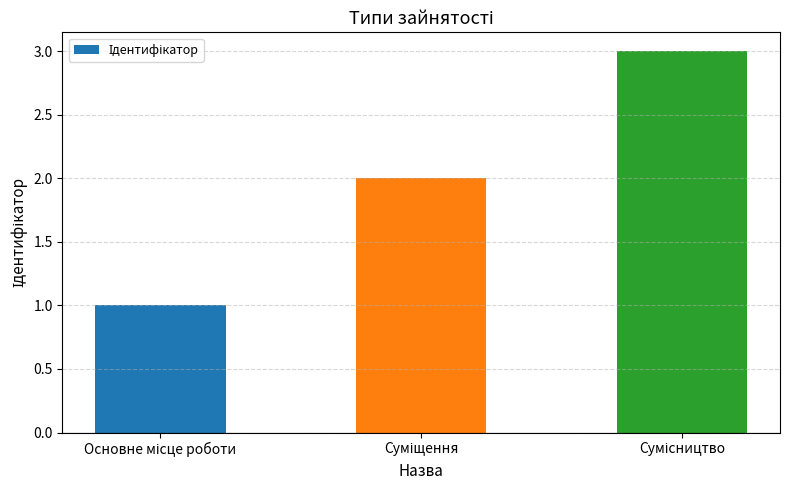

What is the sum of all values?

6